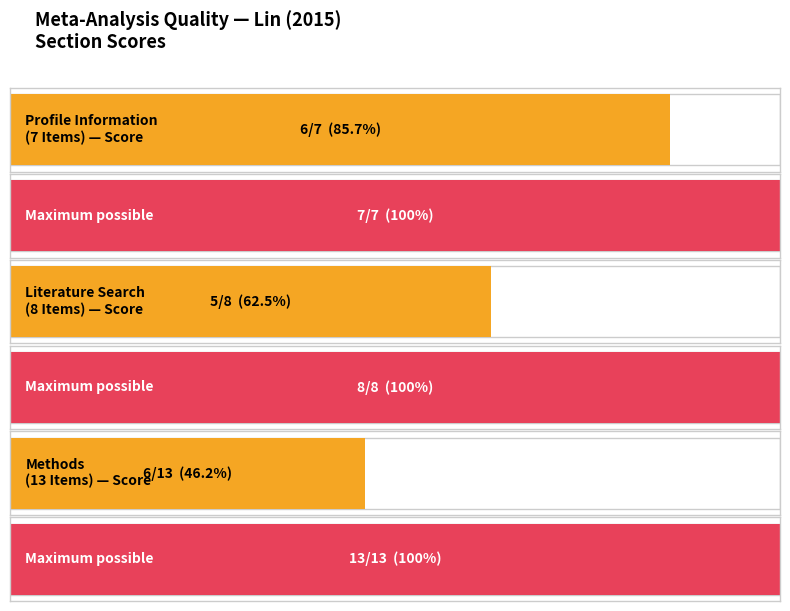

Count the values in the range 5 to 6.

3